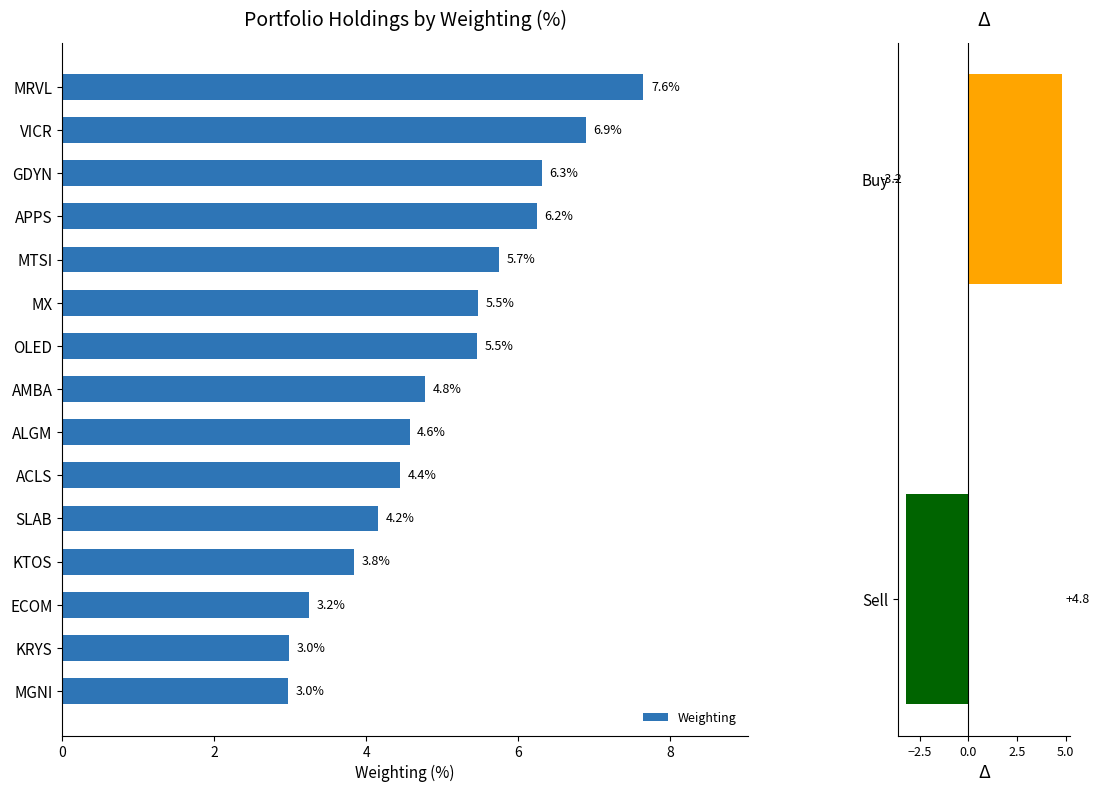

How many data points does each series have?

15